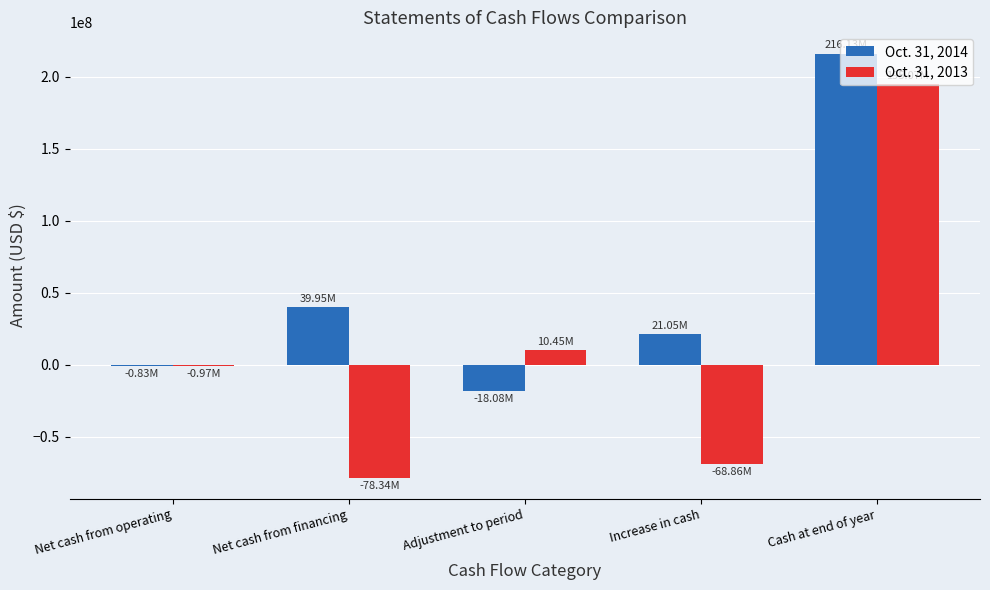

Which series changed the most between Net cash from financing and Cash at end of year?

Oct. 31, 2013